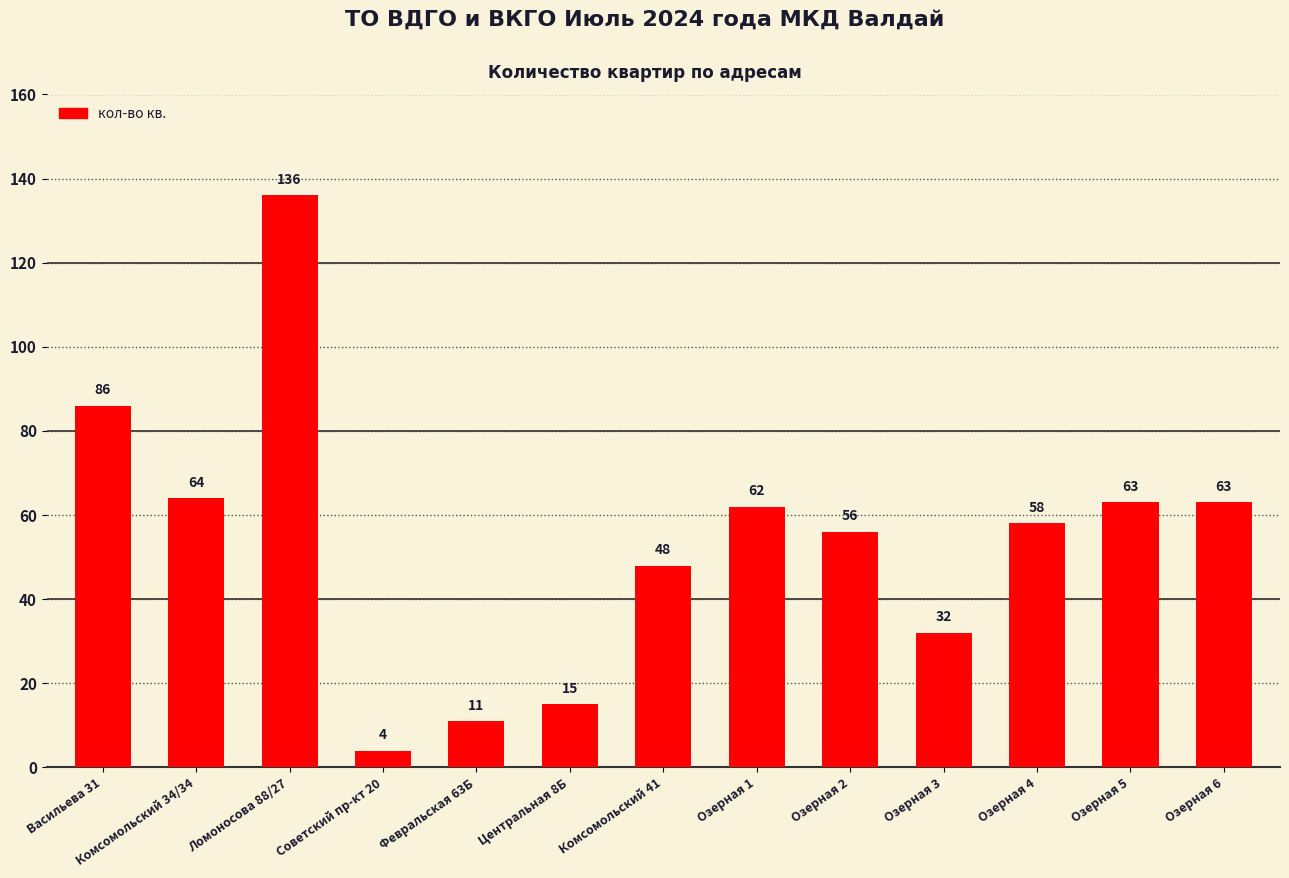

What is the average value?

54